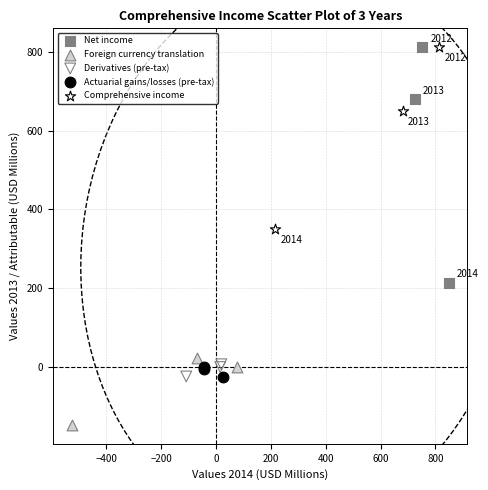

Which series contains the lowest Y value?

Foreign currency translation